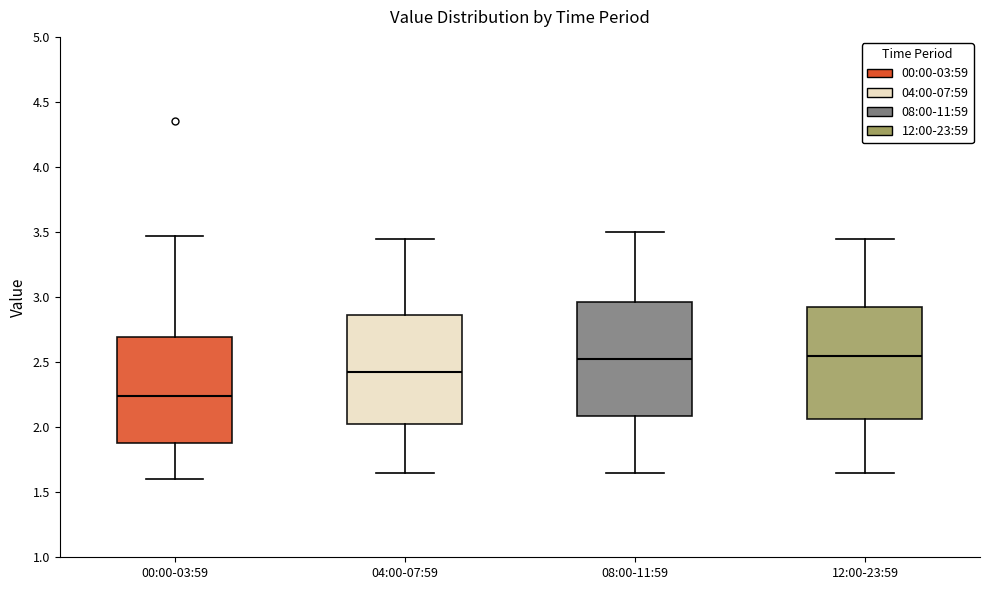

Where does the upper whisker of the box for 04:00-07:59 end on the y-axis? The values are not printed on the chart, so give them approximately, as read against the axis.

3.45